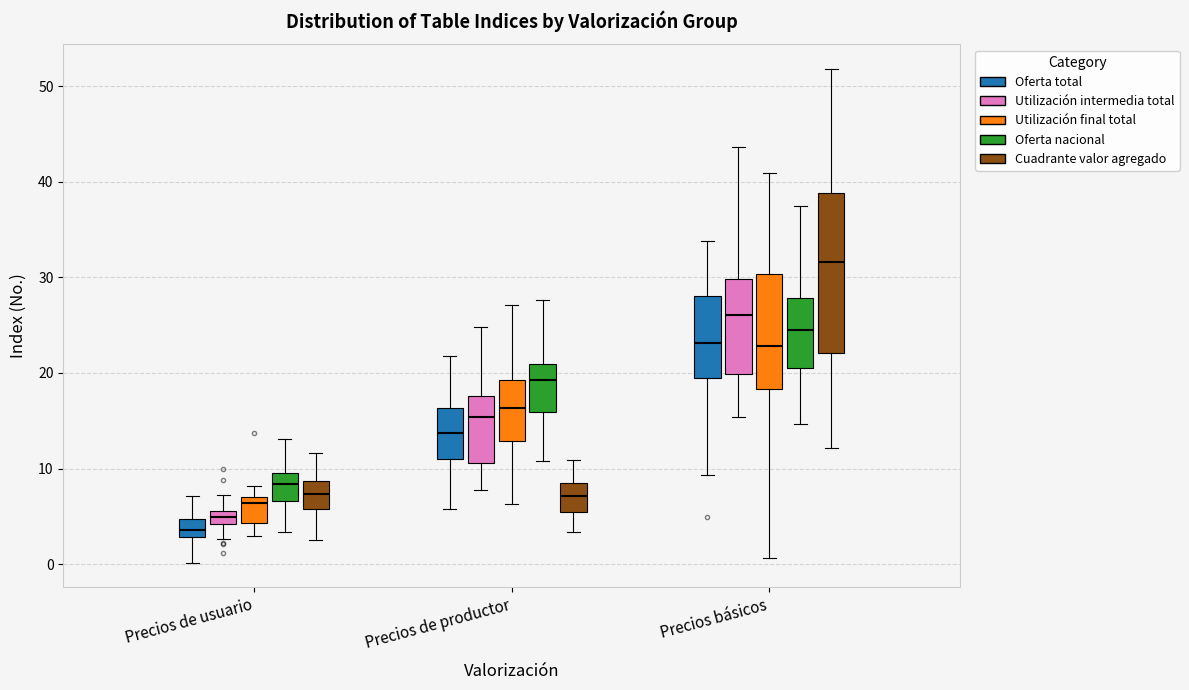

Which box has the highest median line?

Precios básicos (Cuadrante valor agregado)